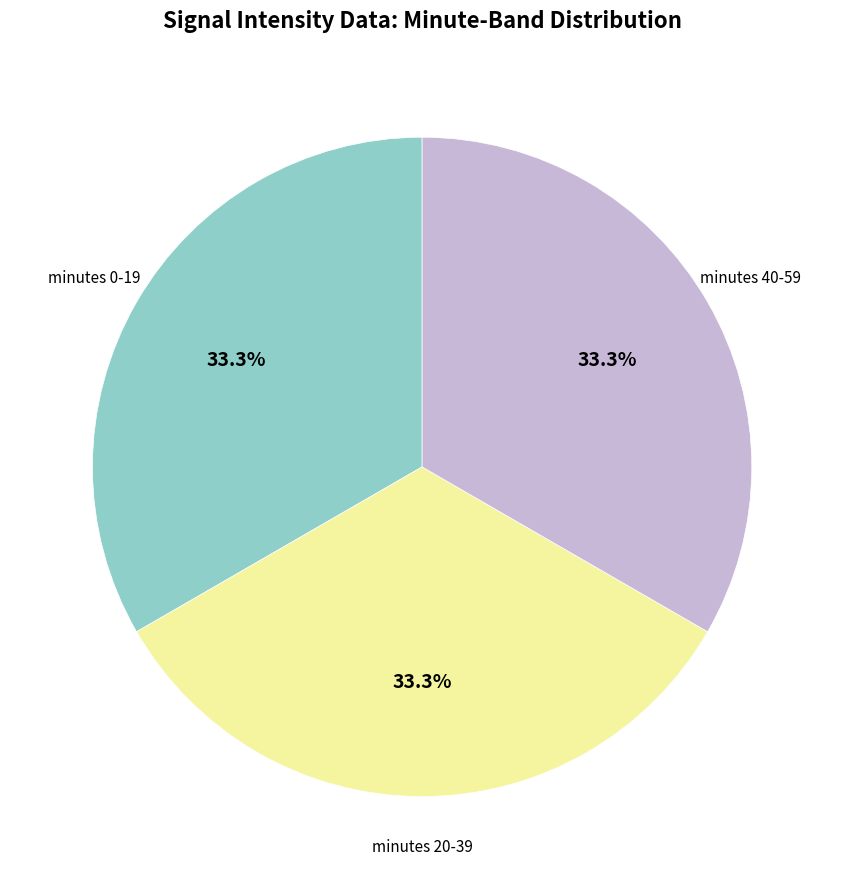

Is there any slice that represents more than half of the pie?

No